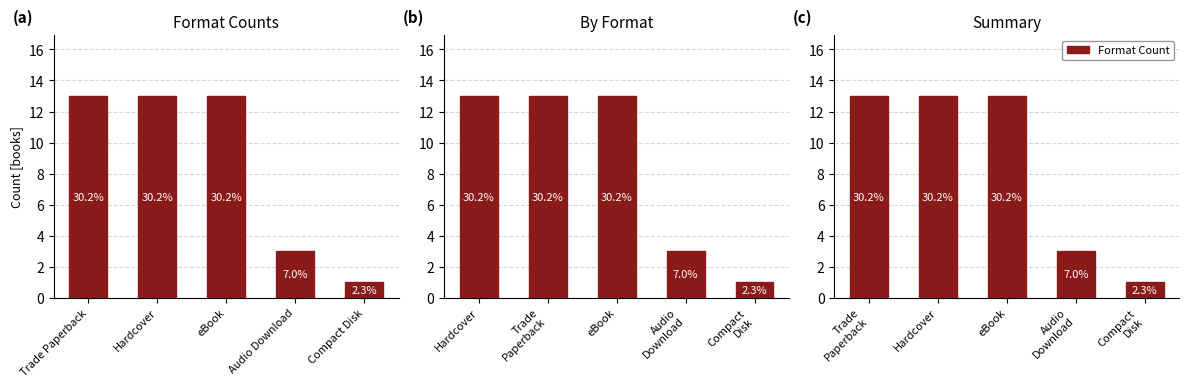

Which label corresponds to the smallest value in the chart?

Compact Disk